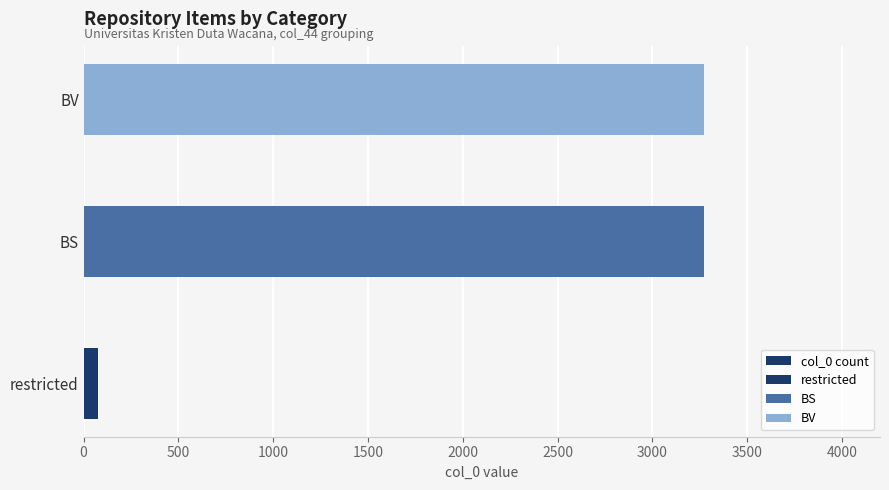

What is the average value?

2206